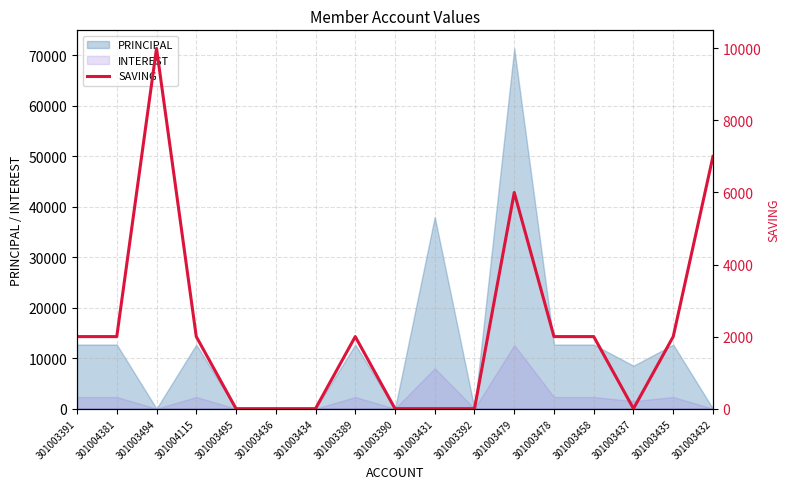

At which label does PRINCIPAL reach its peak?

301003479